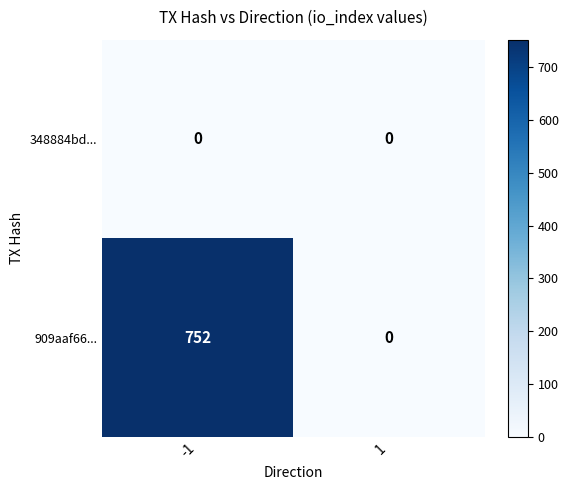

List the series in order of their peak value, highest first.

909aaf66..., 348884bd...